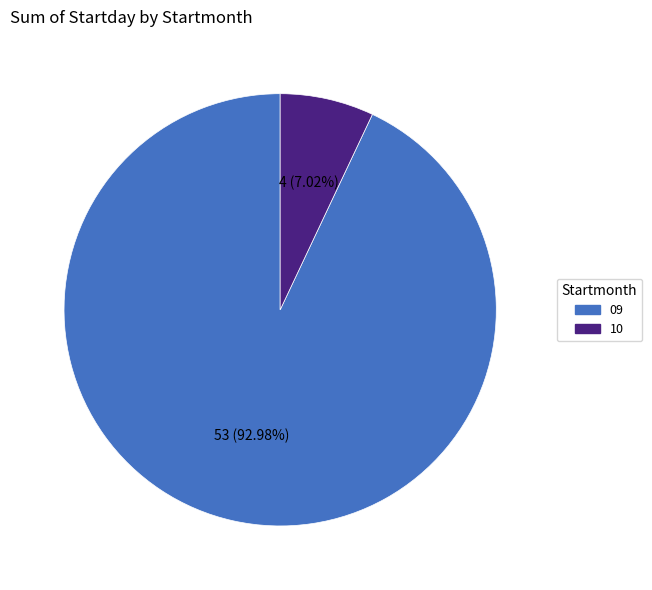

True or false: 10 accounts for 56% of the total.

False